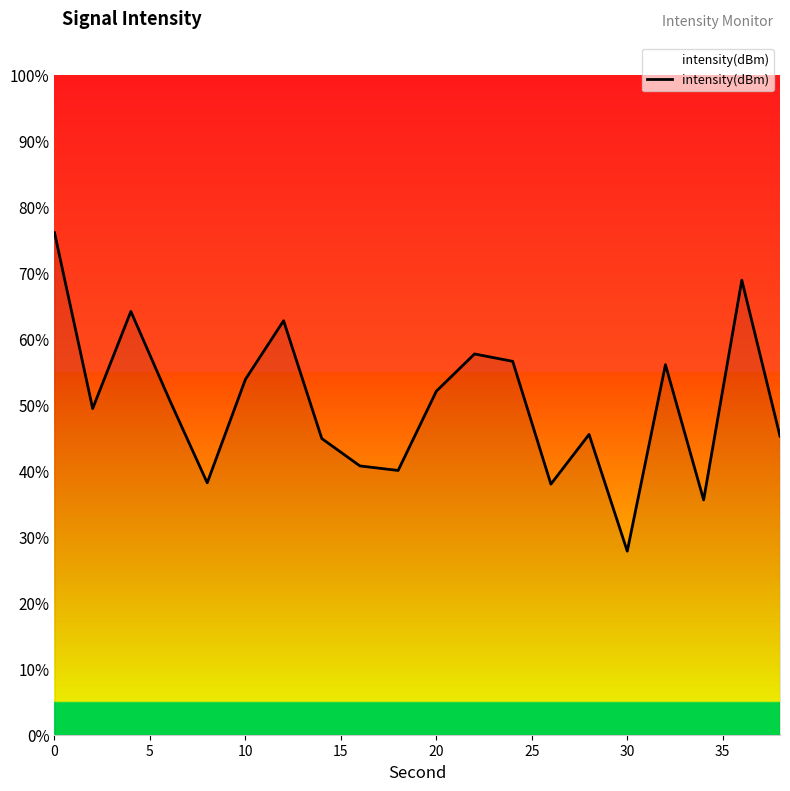

How many interior local valleys (lower than both neighbors) does the data have?

6